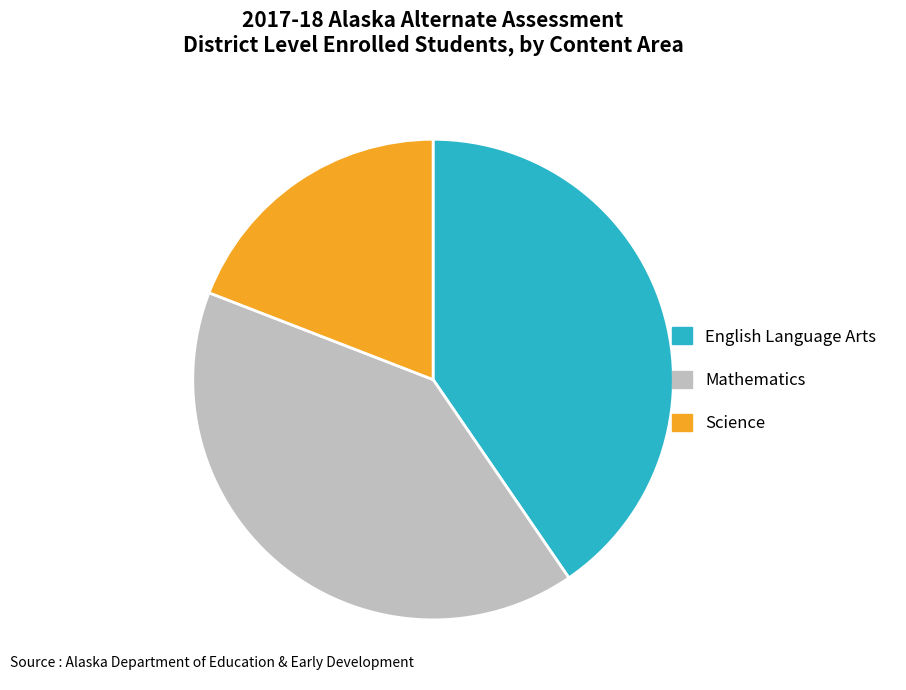

What is the ratio of the value at Science to the value at English Language Arts?

0.5